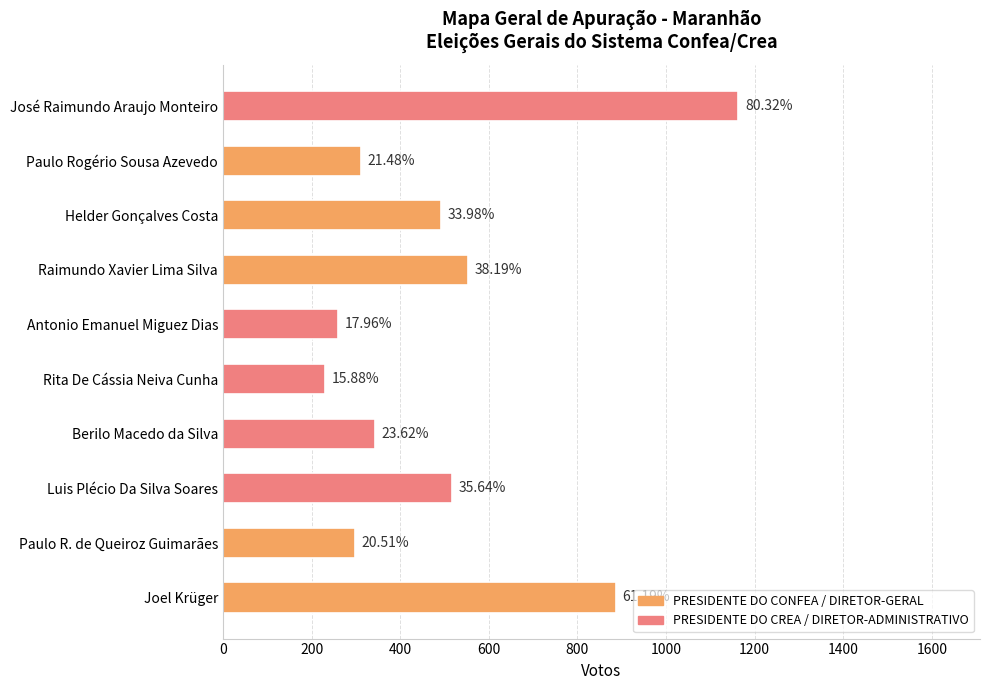

How many bars are there in total?

10